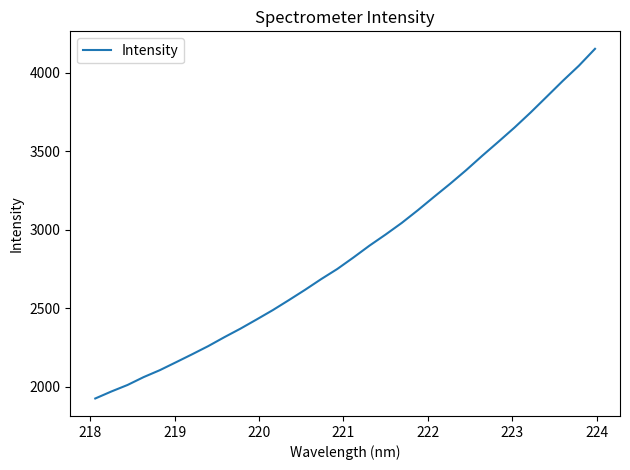

What is the difference between the maximum and minimum values?

2227.4